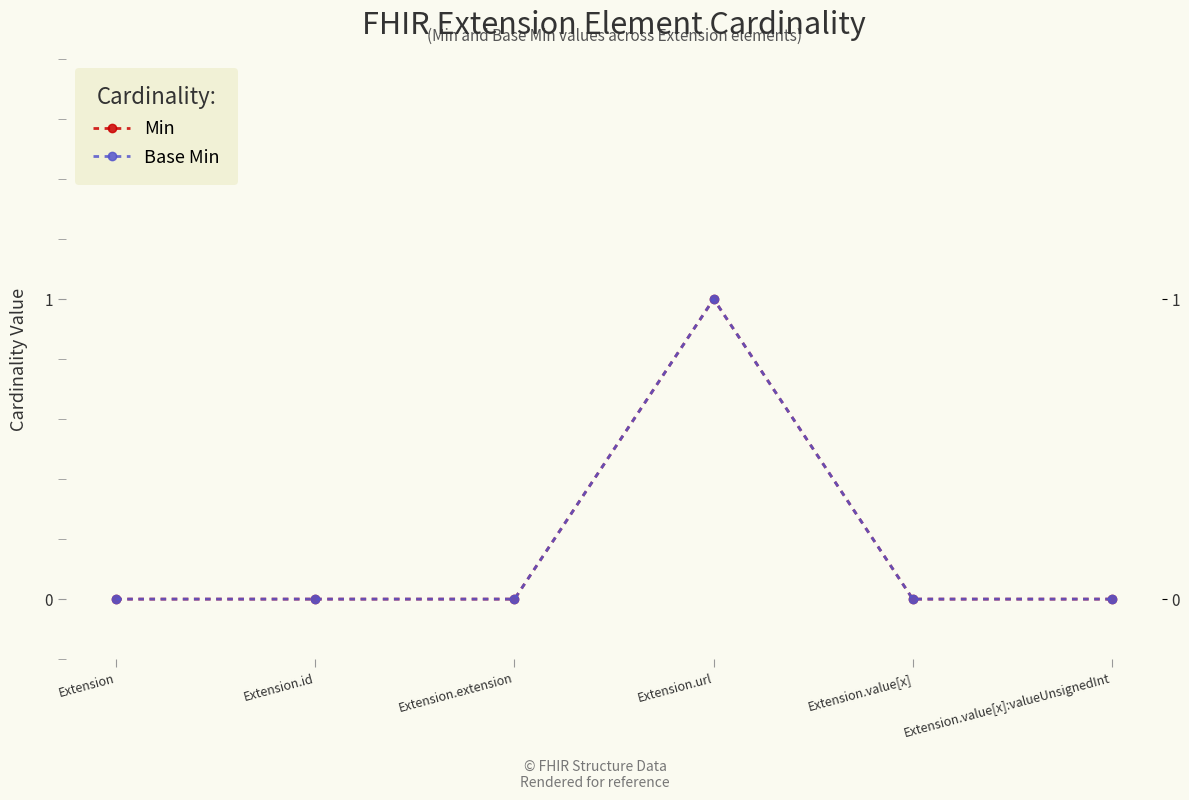

In Base Min, how many points are higher than both neighbors (excluding endpoints)?

1